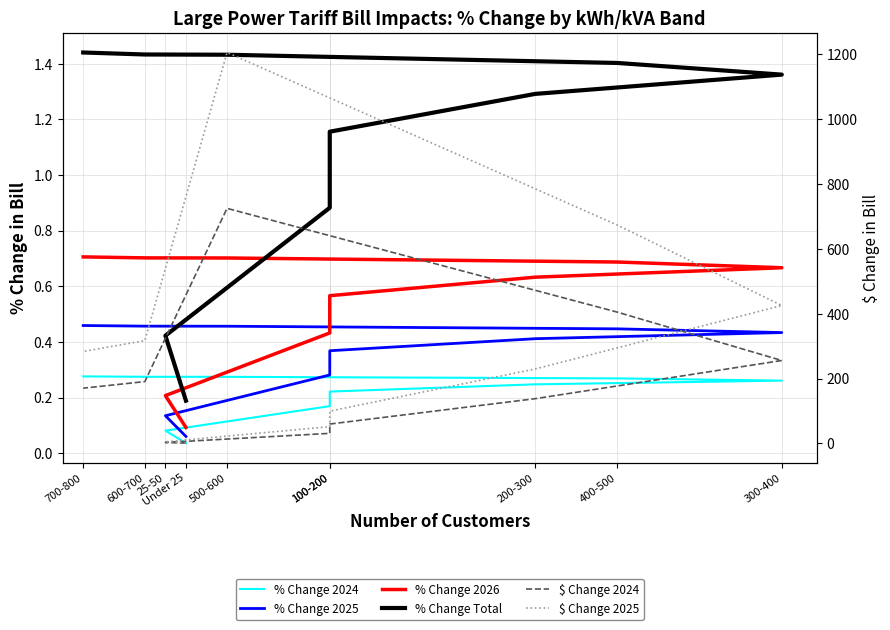

Reading right to left, transcribe all the data shown in this chart.

% Change 2024: 700-800=0.3	600-700=0.3	500-600=0.3	400-500=0.3	300-400=0.3	200-300=0.2	100-200=0.2	100-200=0.2	25-50=0.1	Under 25=0.0
% Change 2025: 700-800=0.5	600-700=0.5	500-600=0.5	400-500=0.4	300-400=0.4	200-300=0.4	100-200=0.4	100-200=0.3	25-50=0.1	Under 25=0.1
% Change 2026: 700-800=0.7	600-700=0.7	500-600=0.7	400-500=0.7	300-400=0.7	200-300=0.6	100-200=0.6	100-200=0.4	25-50=0.2	Under 25=0.1
% Change Total: 700-800=1.4	600-700=1.4	500-600=1.4	400-500=1.4	300-400=1.4	200-300=1.3	100-200=1.2	100-200=0.9	25-50=0.4	Under 25=0.2
$ Change 2024: 700-800=170.4	600-700=190.6	500-600=724.4	400-500=404.5	300-400=255.6	200-300=138.0	100-200=59.8	100-200=31.2	25-50=3.1	Under 25=1.1
$ Change 2025: 700-800=283.3	600-700=317.0	500-600=1204.6	400-500=672.7	300-400=425.1	200-300=229.5	100-200=99.5	100-200=51.8	25-50=5.1	Under 25=1.9